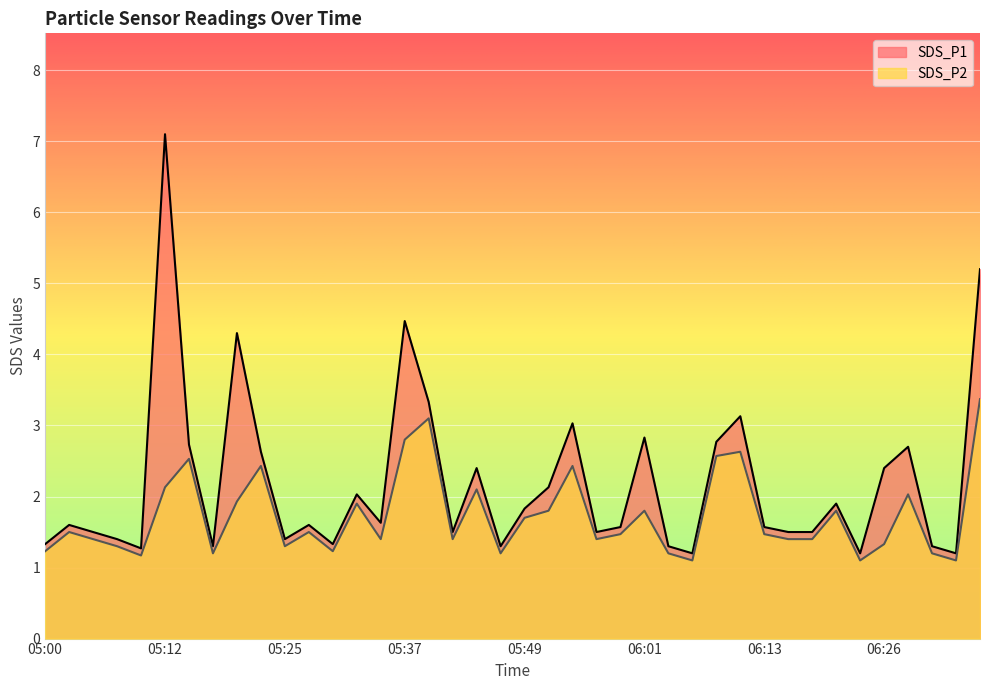

Rank the series at 06:26 from highest to lowest value.

SDS_P1, SDS_P2